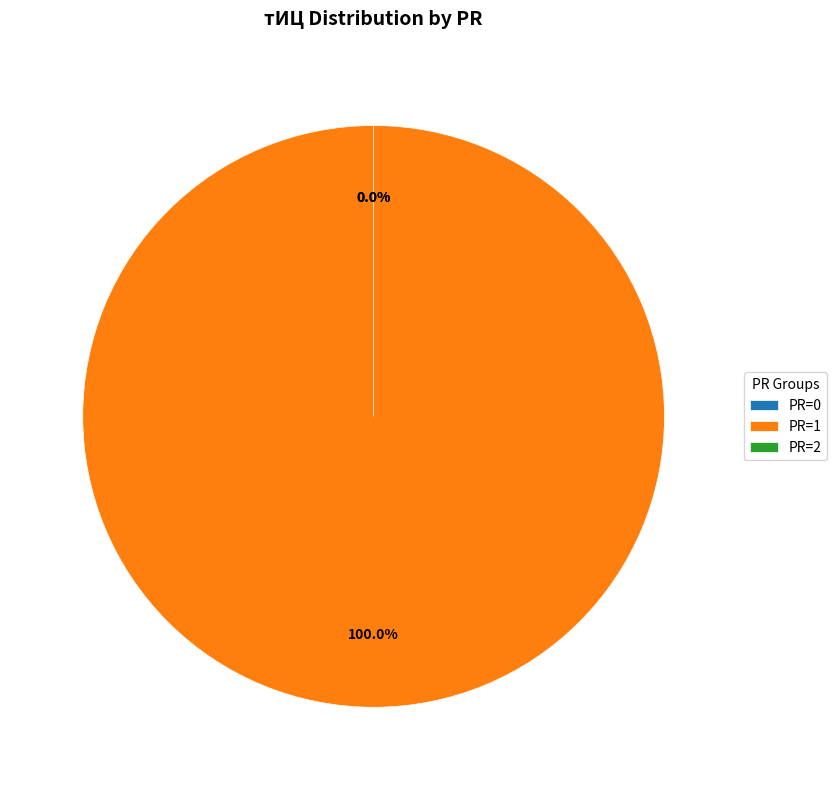

To the nearest percent, what is the average slice percentage?

33%